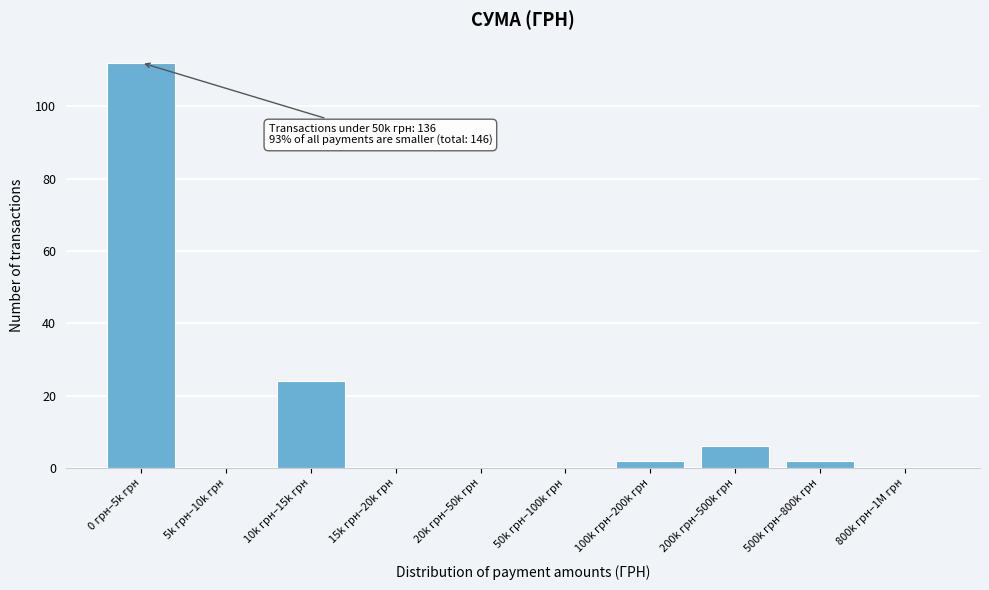

Reading left to right, what are all the values shown in this chart?

0 грн–5k грн=112	5k грн–10k грн=0	10k грн–15k грн=24	15k грн–20k грн=0	20k грн–50k грн=0	50k грн–100k грн=0	100k грн–200k грн=2	200k грн–500k грн=6	500k грн–800k грн=2	800k грн–1M грн=0